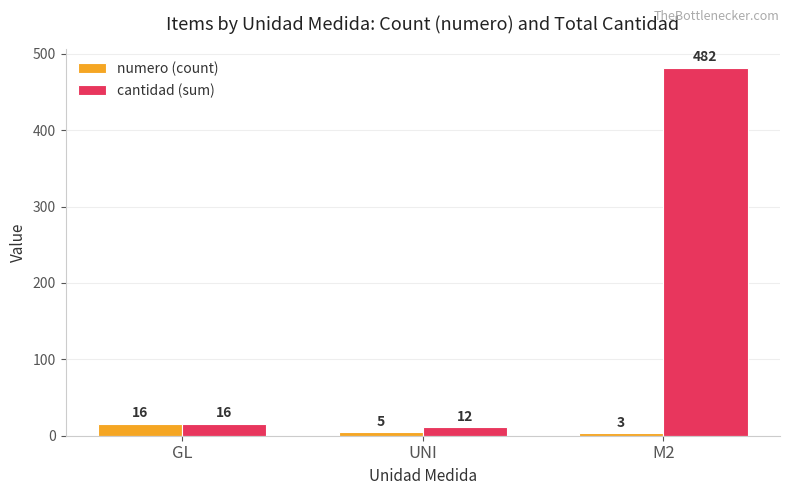

Reading left to right, what are all the values shown in this chart?

numero (count): GL=16	UNI=5	M2=3
cantidad (sum): GL=16	UNI=12	M2=482